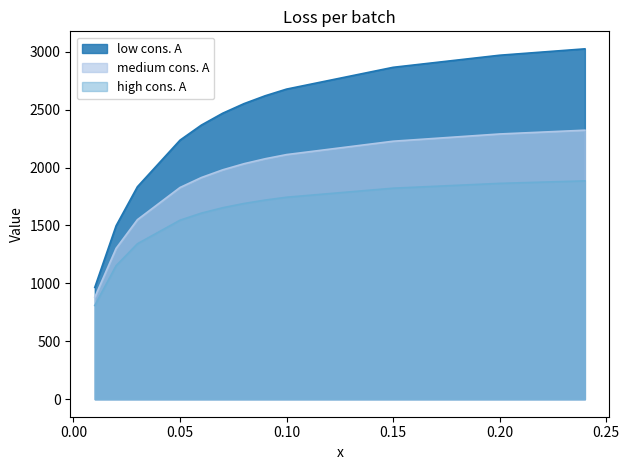

What is the label of the 9th point from the right?

0.05